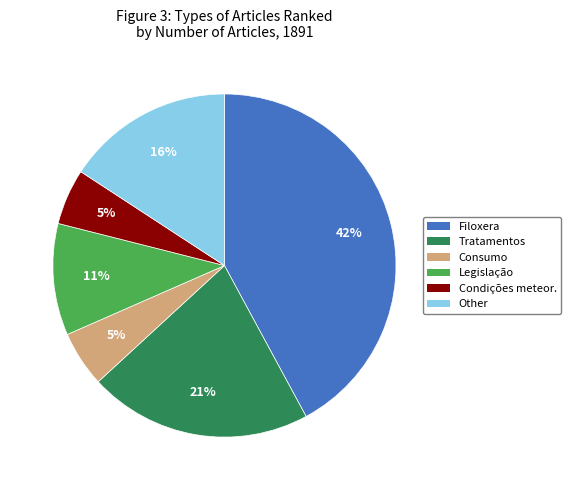

Is the sum of Legislação and Consumo greater than half?

No